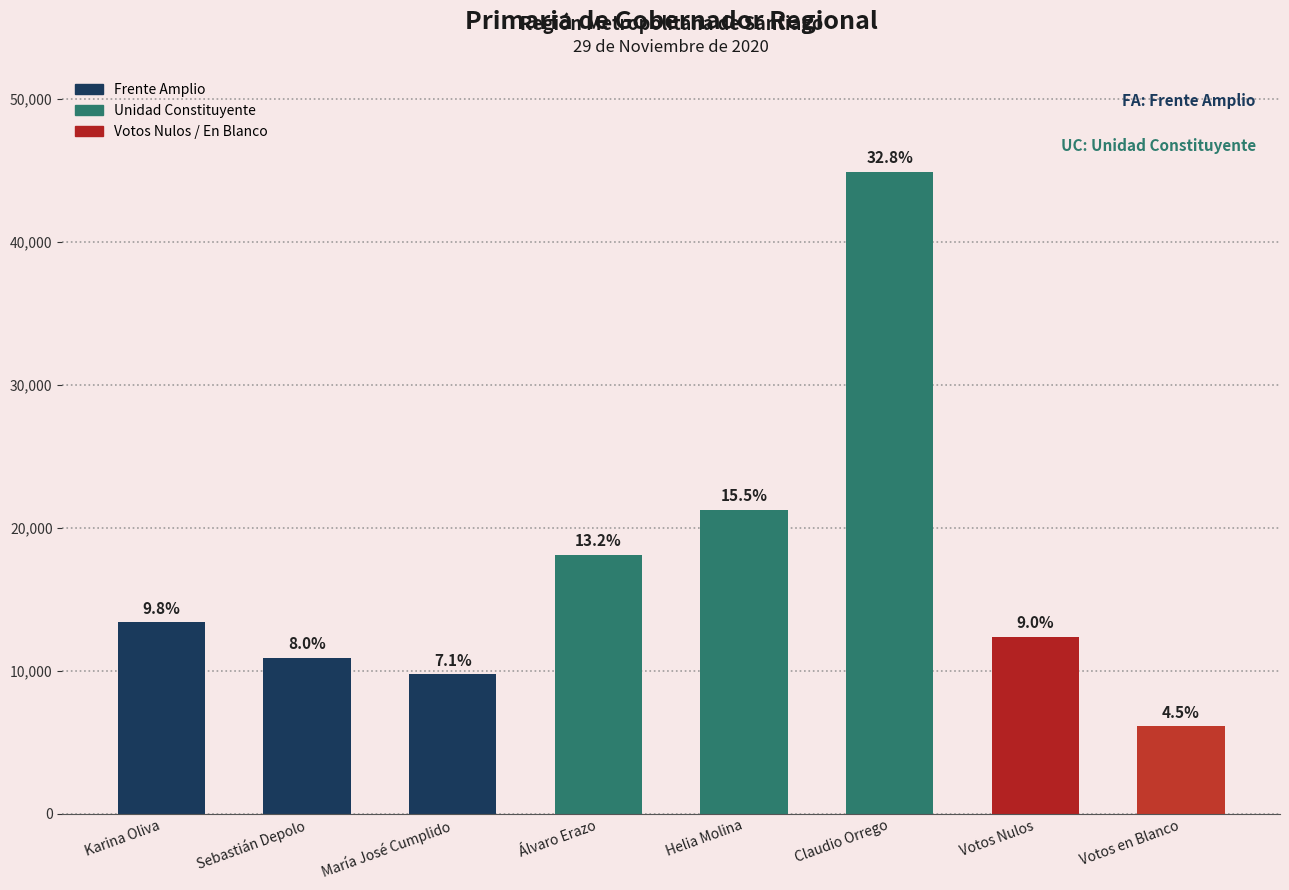

What is the approximate value at Sebastián Depolo, to the nearest 50?

10950